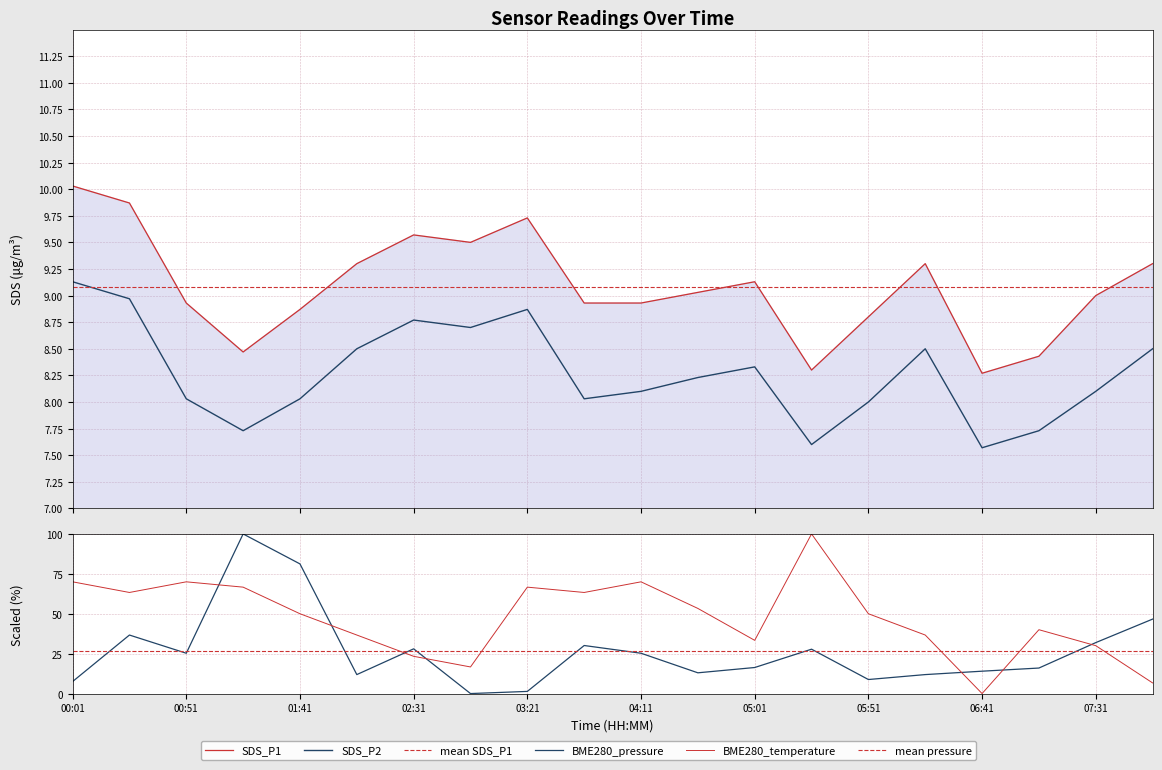

After their last crossing, which series has the higher values: BME280_pressure or SDS_P1?

BME280_pressure